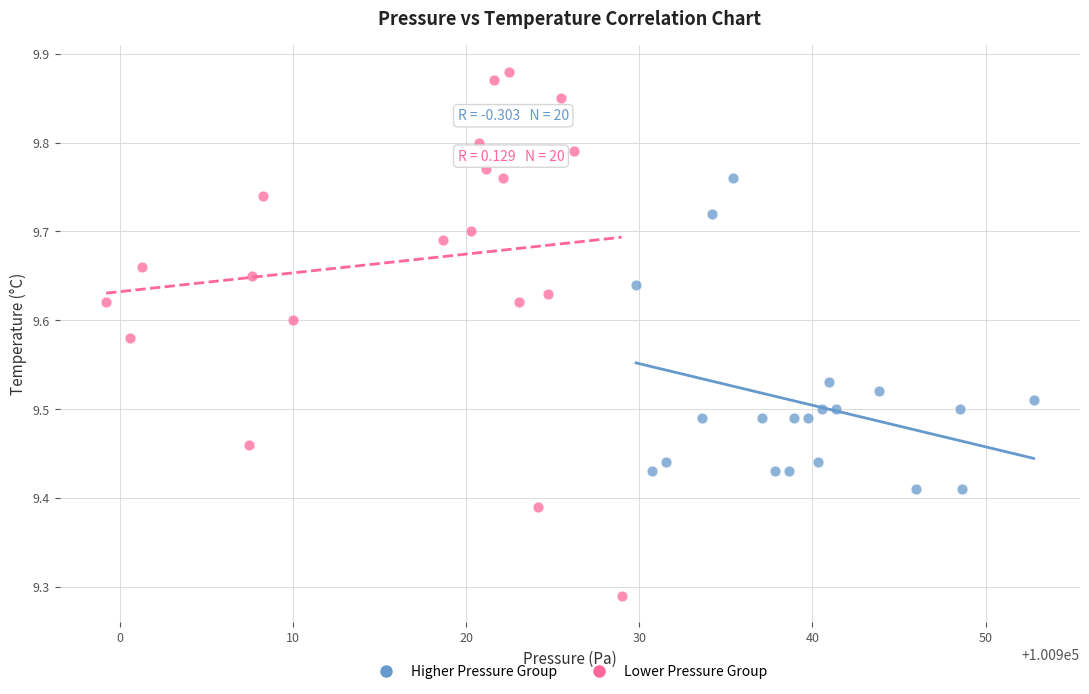

What are all the series names shown in the legend?

Higher Pressure Group, Lower Pressure Group